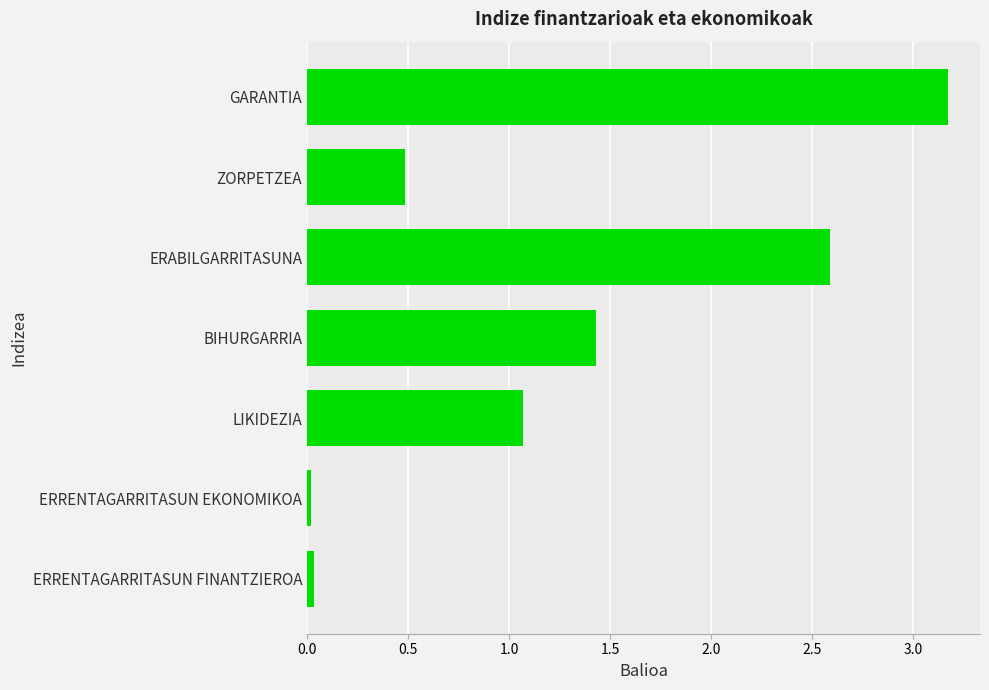

What position from the bottom is ZORPETZEA?

6